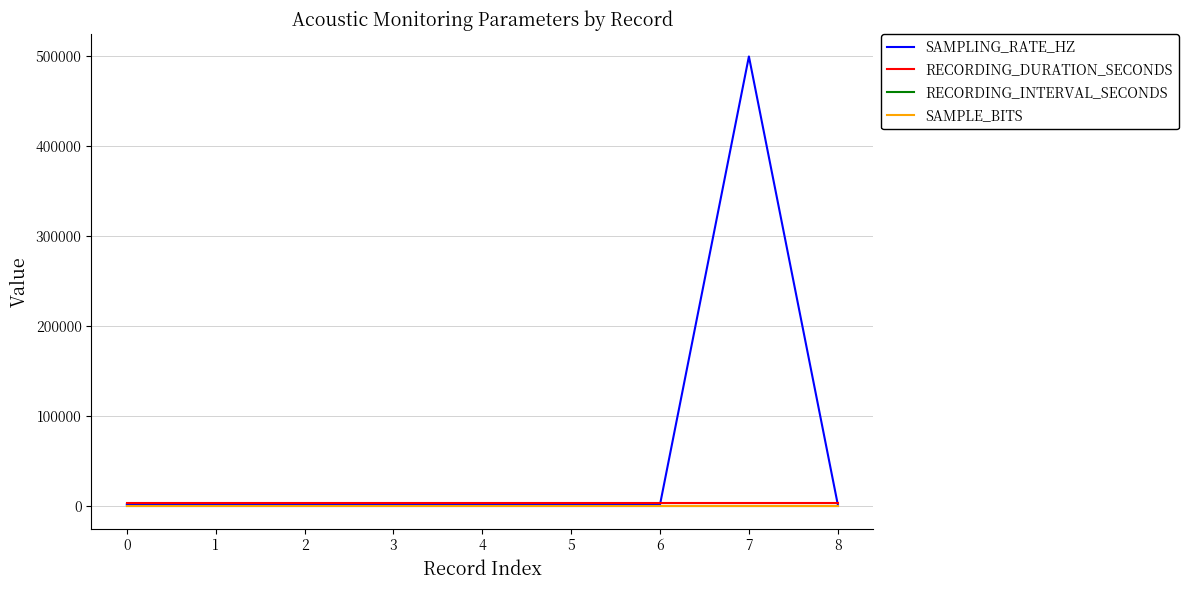

Which series ends up on top after the final intersection of SAMPLING_RATE_HZ and RECORDING_DURATION_SECONDS?

RECORDING_DURATION_SECONDS